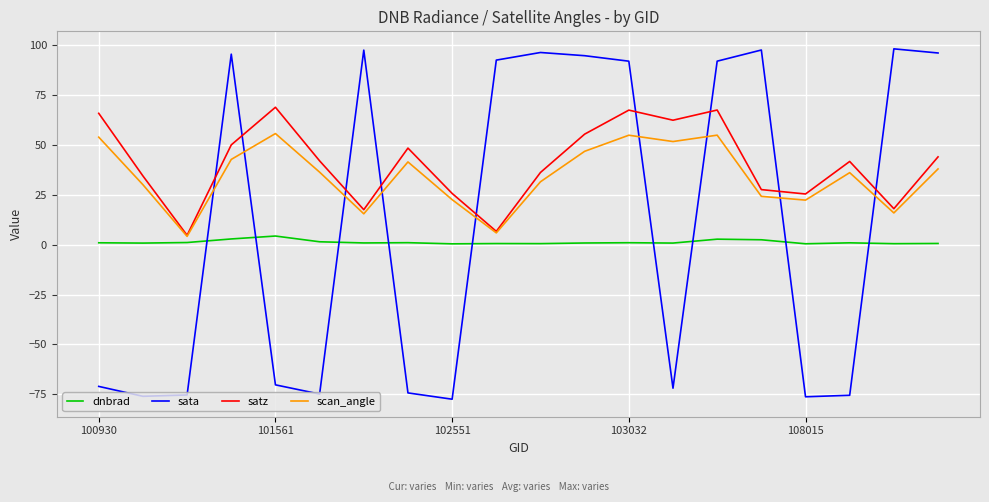

Rank the series by their average value, from lowest to highest.

dnbrad, sata, scan_angle, satz